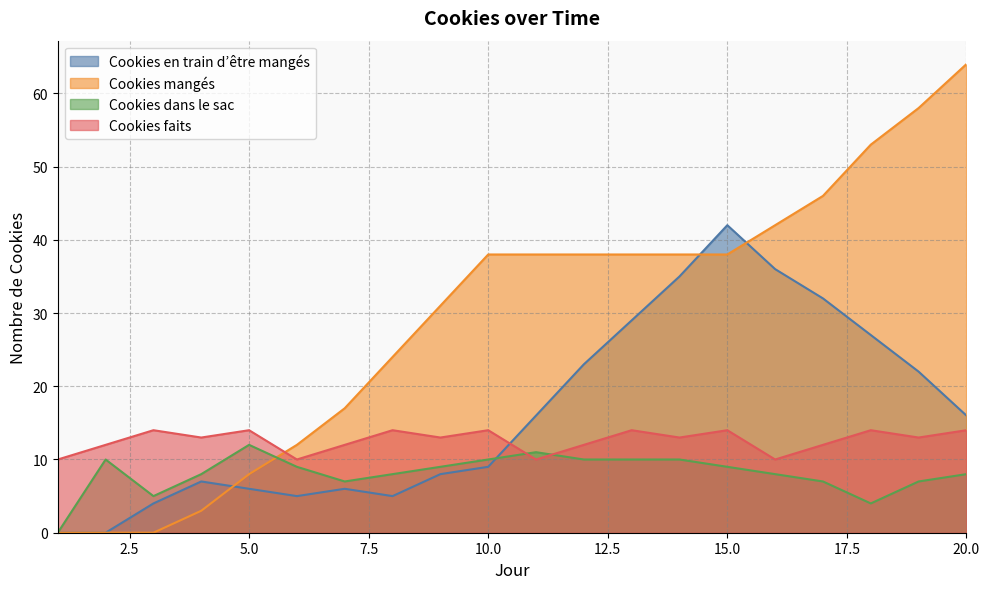

Which has a higher value, 18 or 20?

18